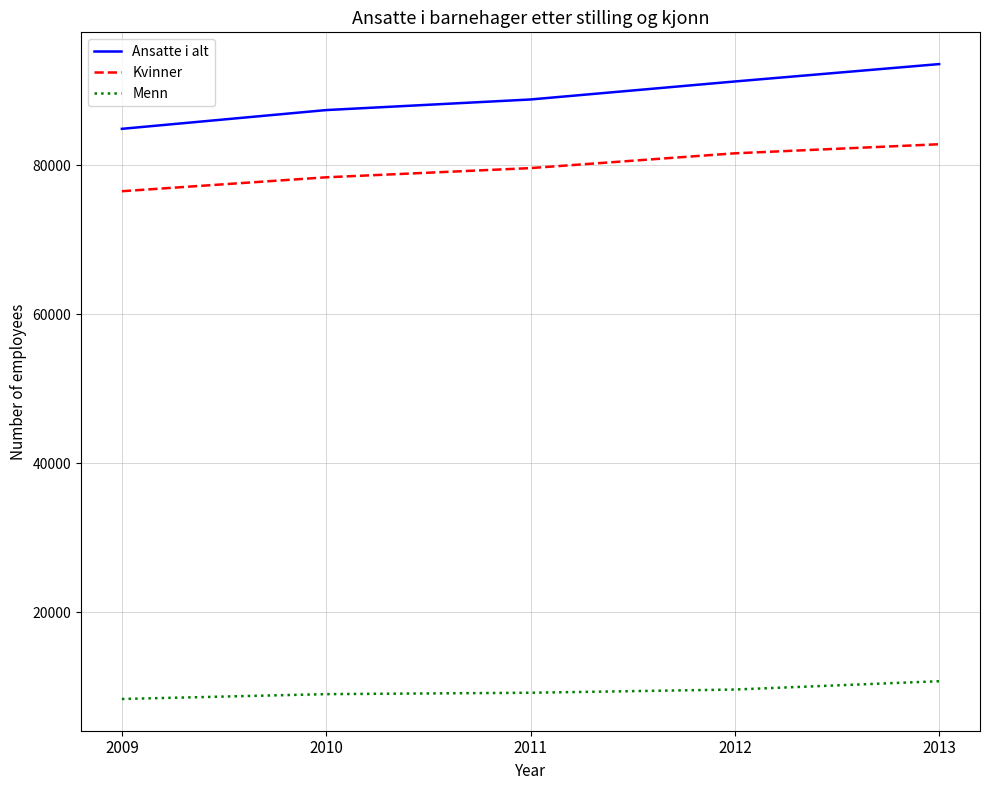

Is this an area chart (filled region under the line)?

No